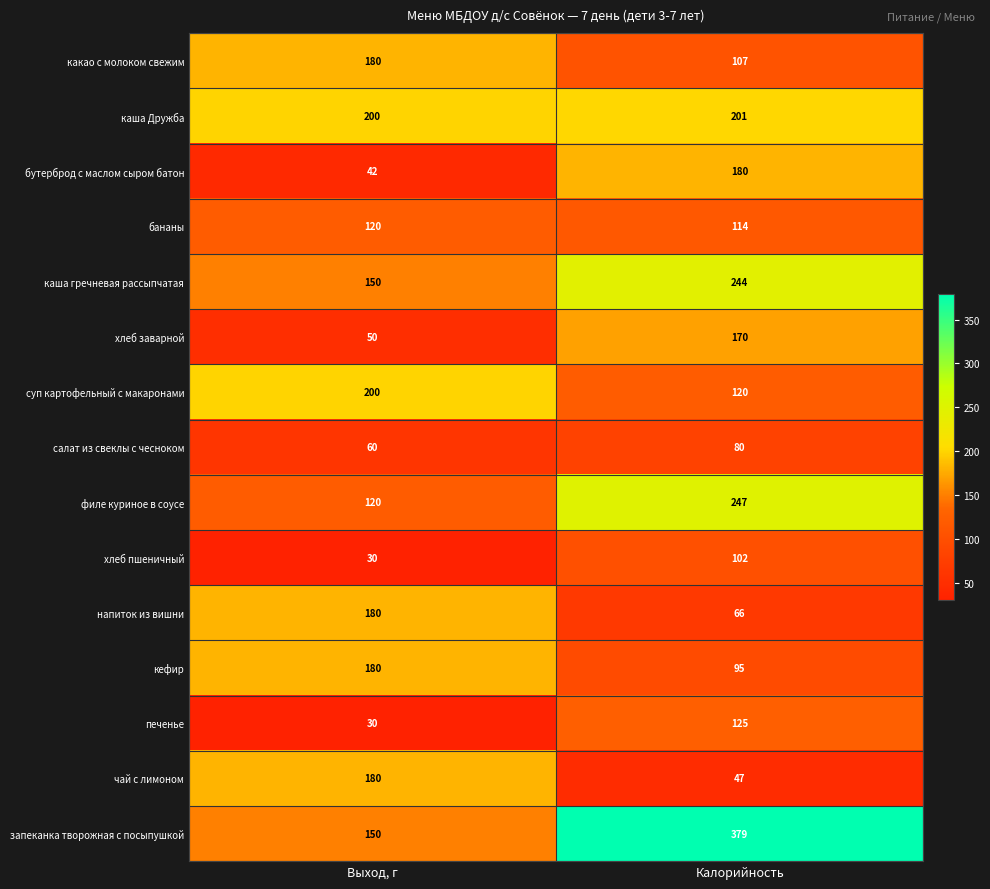

List the labels in order of хлеб заварной value, largest first.

Калорийность, Выход, г